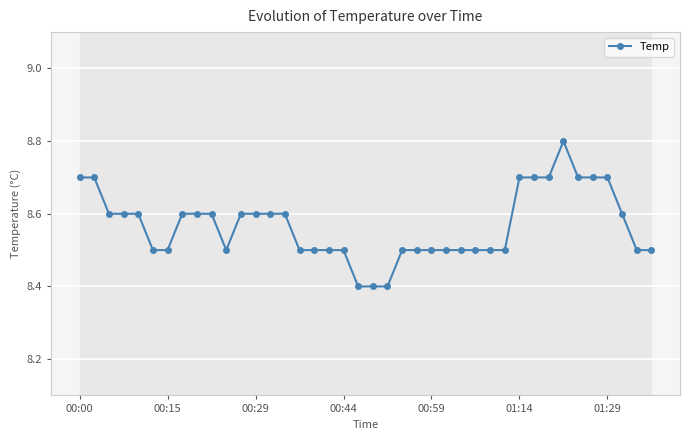

How many values are between 8 and 9?

40